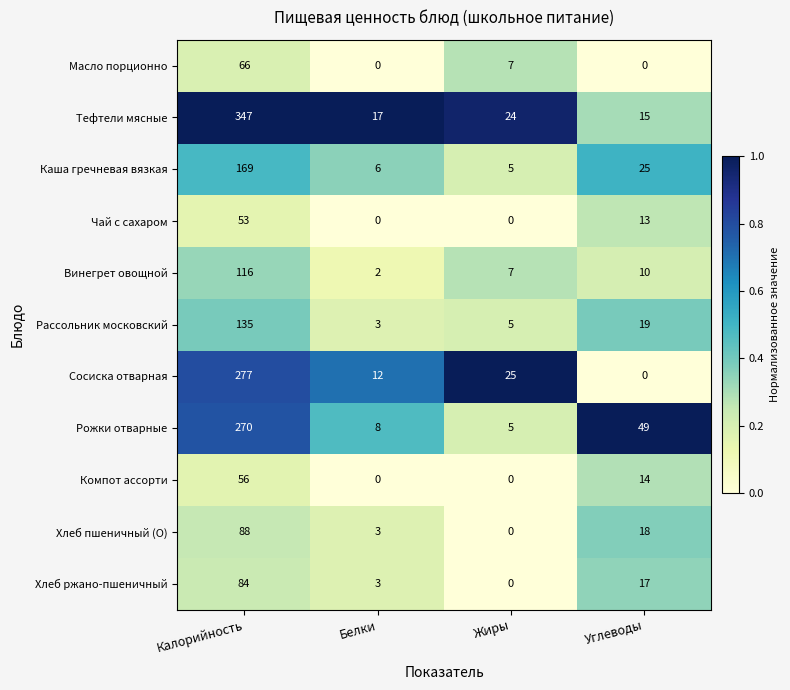

Count the Масло порционно values in the range 0 to 66.

4